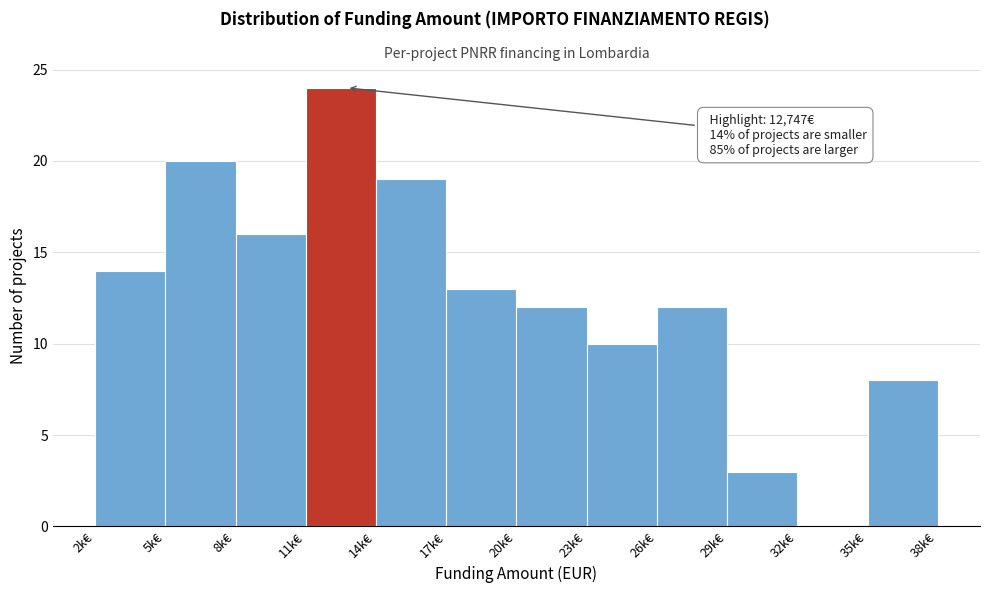

Reading right to left, list all the values displayed in this chart.

35k€=8	32k€=0	29k€=3	26k€=12	23k€=10	20k€=12	17k€=13	14k€=19	11k€=24	8k€=16	5k€=20	2k€=14